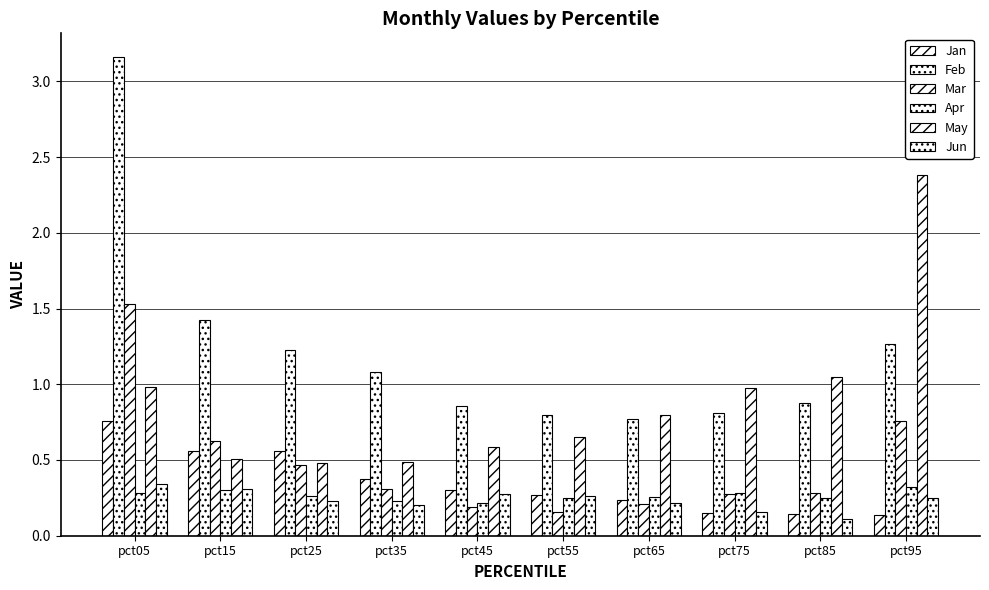

How many bars are there in total?

60